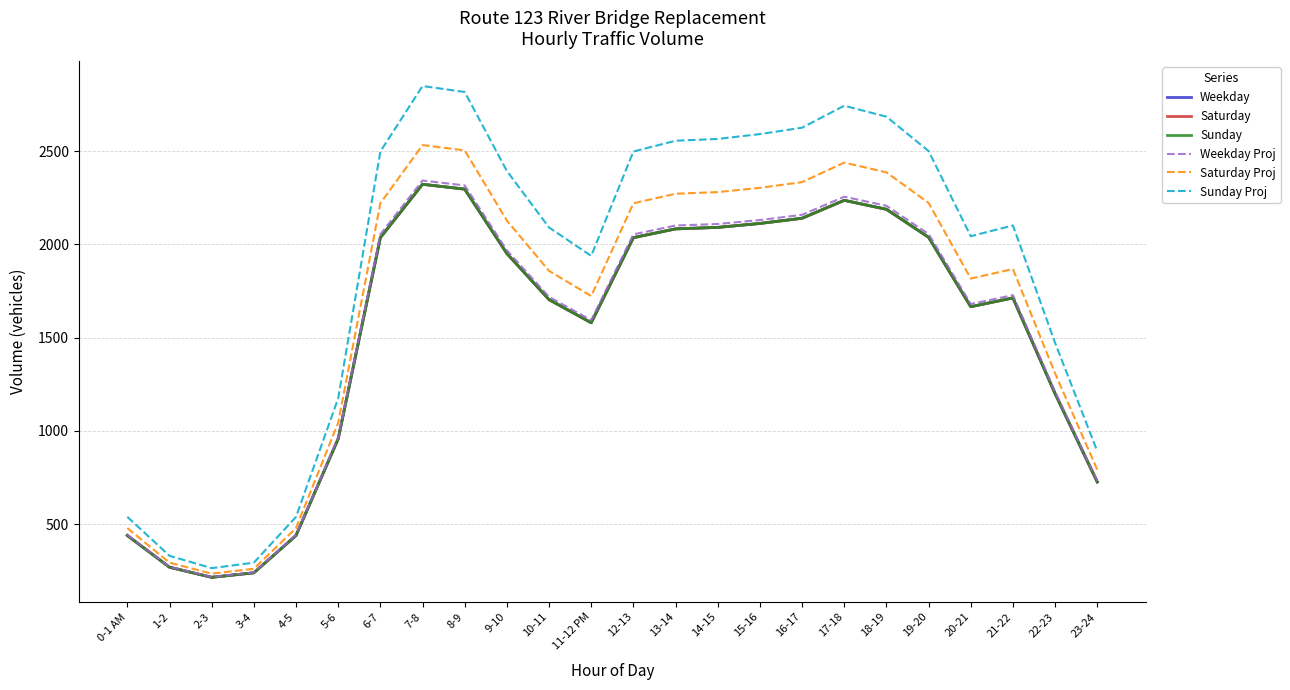

What is the difference between the Saturday values at 15-16 and 22-23?

912.0